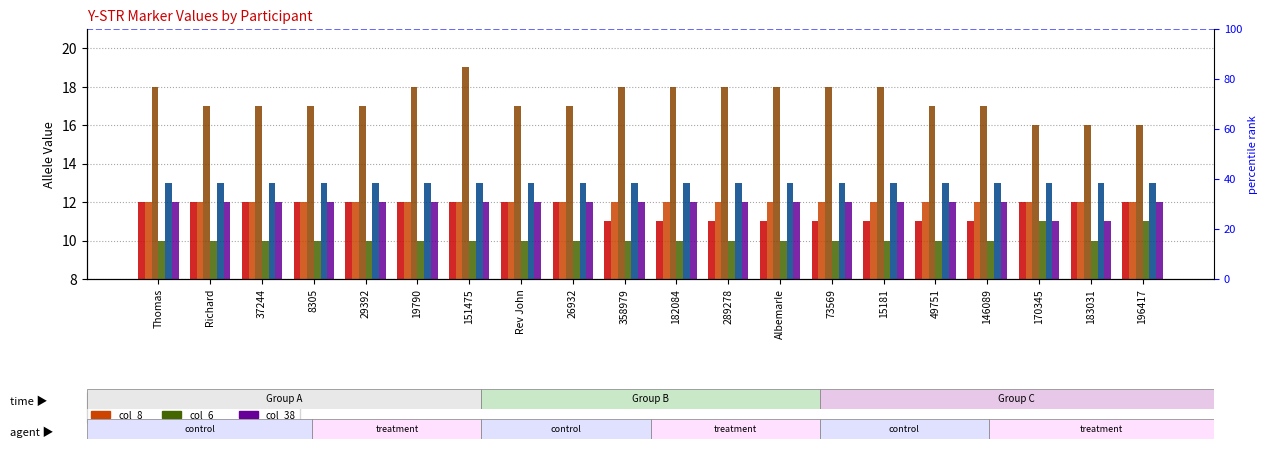

How many groups of bars are there?

20